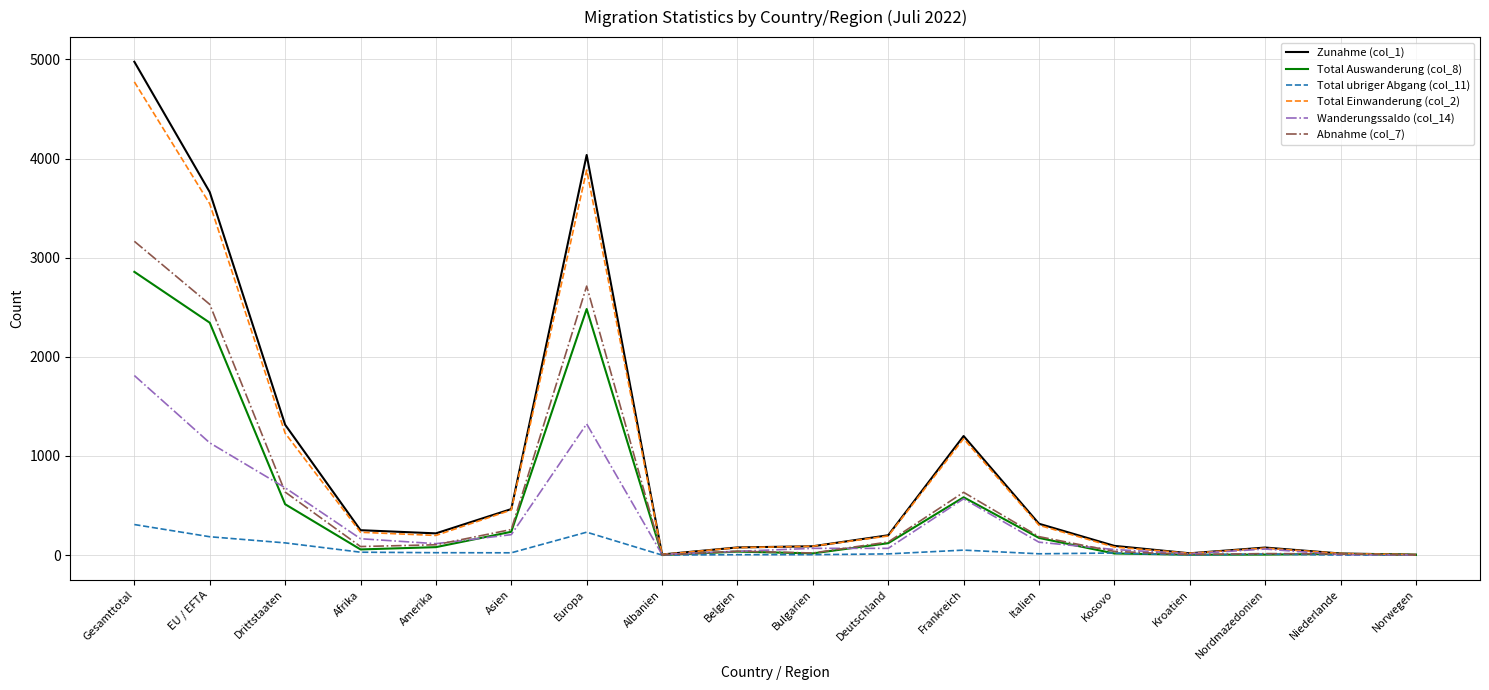

What is the greatest value displayed?

4976